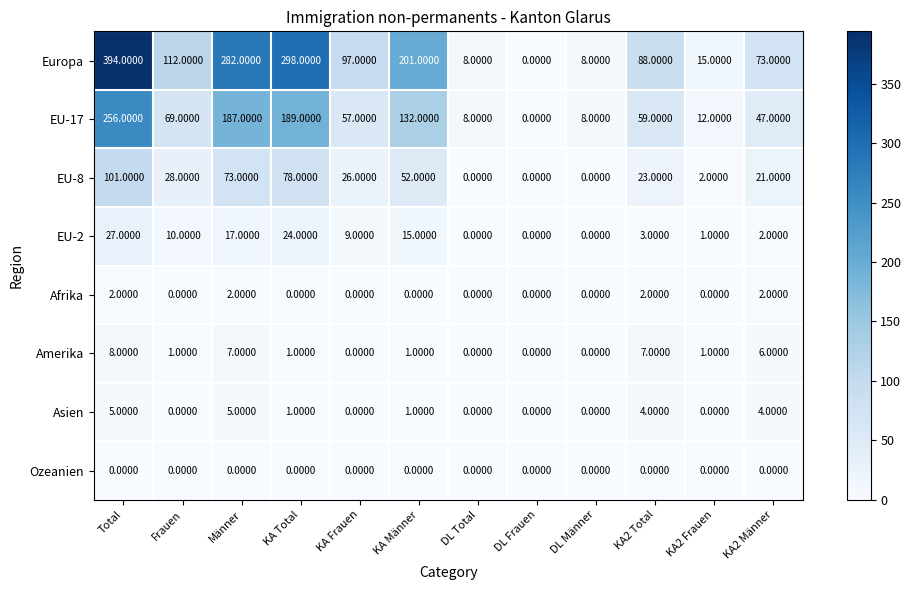

Rank the series by their maximum value, from highest to lowest.

Europa, EU-17, EU-8, EU-2, Amerika, Asien, Afrika, Ozeanien